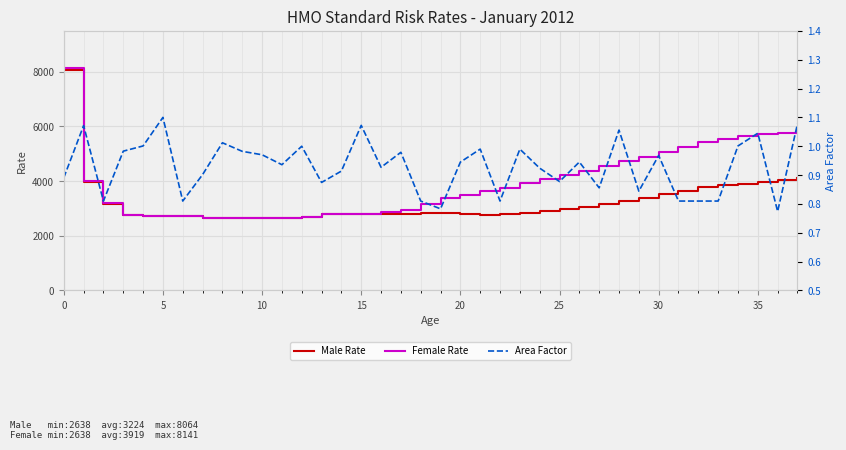

Is this an area chart (filled region under the line)?

No